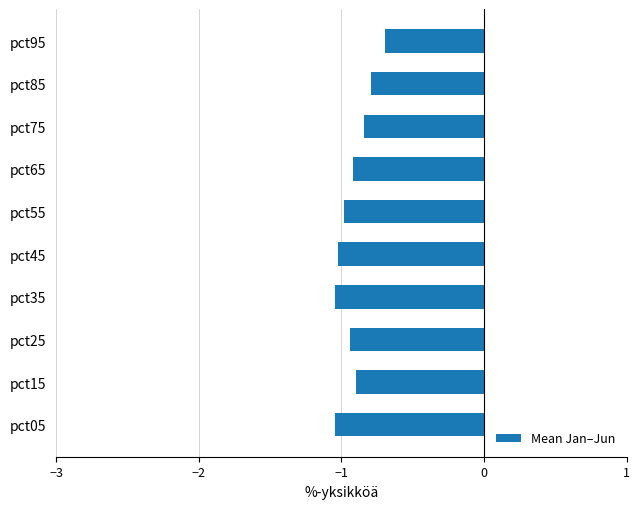

What is the difference between the maximum and minimum values?

0.3